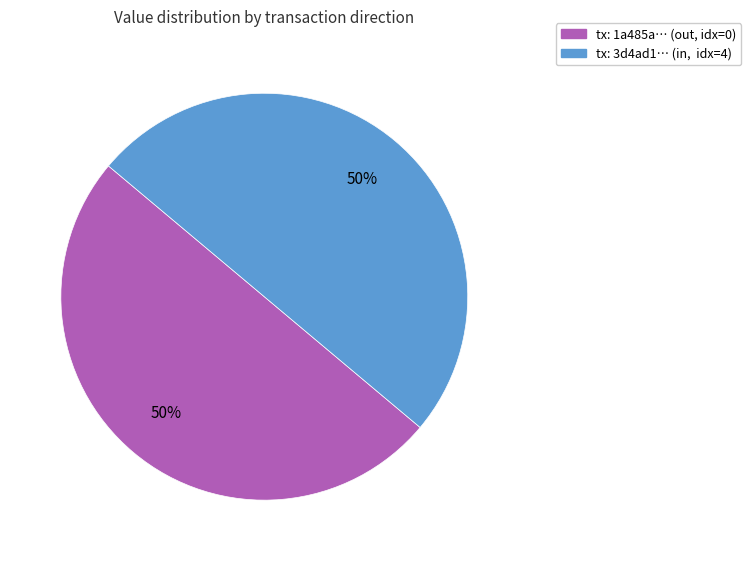

Count the number of slices in the pie.

2